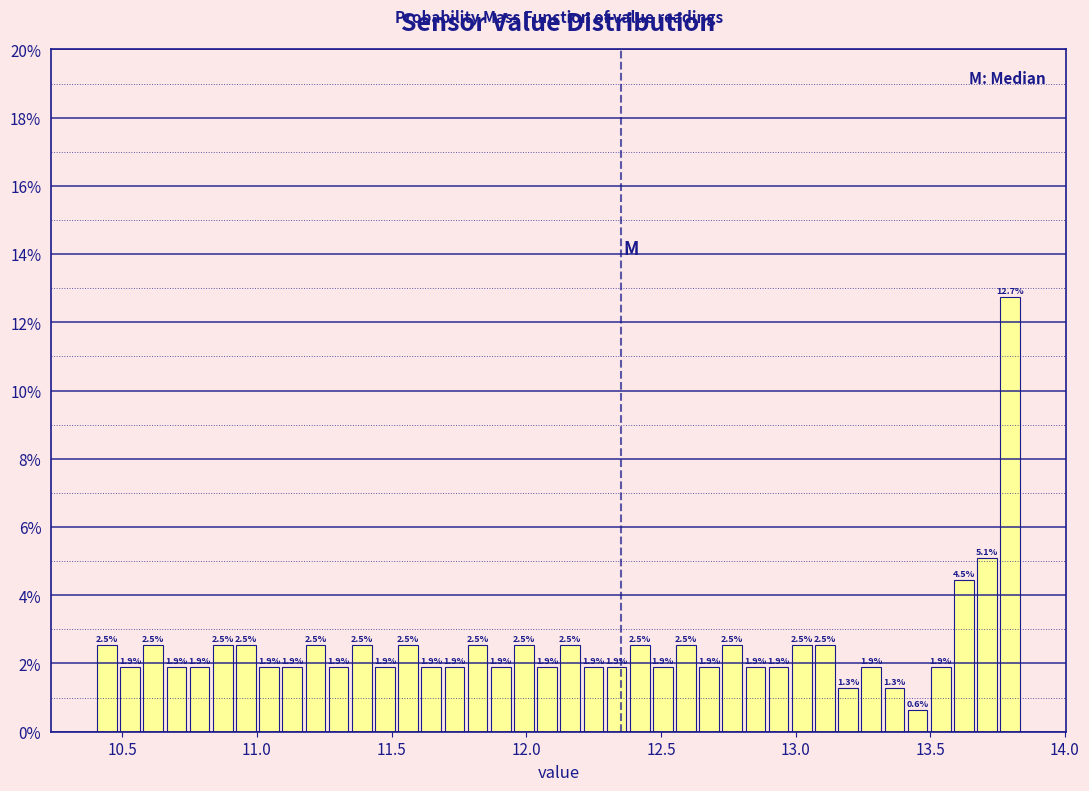

Read against the x-axis, roughly where is the centre of the tallest bar?

13.80